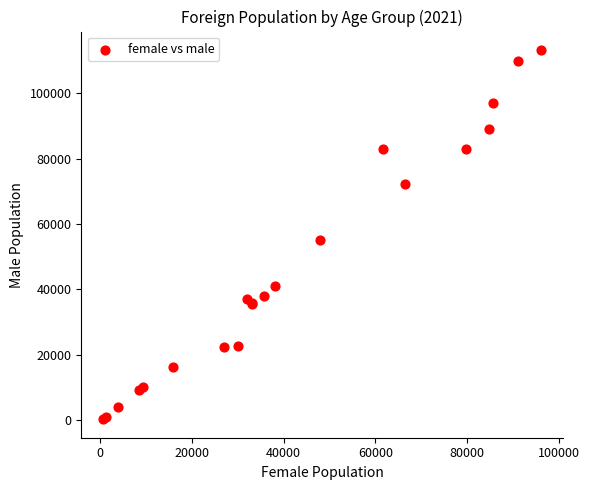

What Y value in the scatter plot is closest to 56733?

54943